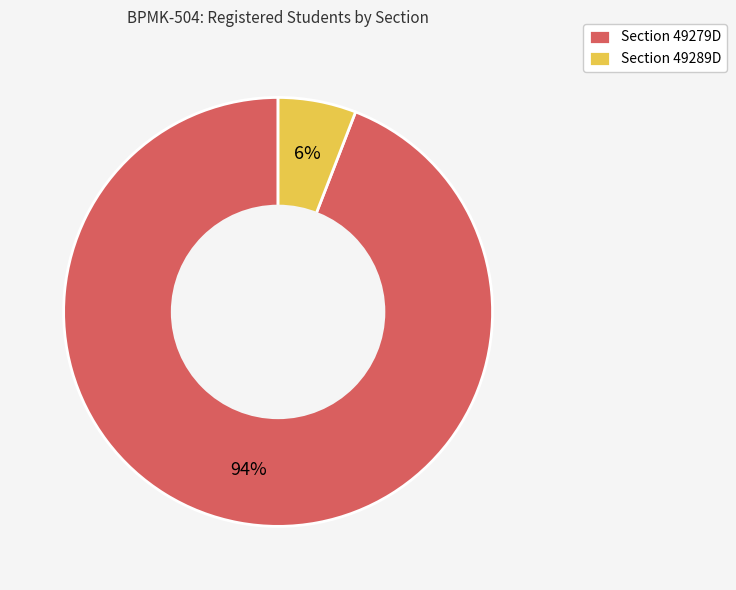

To the nearest percent, what portion does Section 49289D represent?

6%